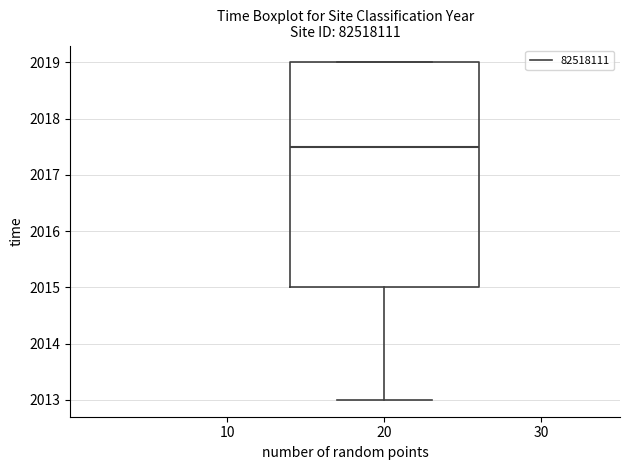

Read this box plot against the y-axis: the position of the median line, the range covered by the box, and the ends of both whiskers. The values are not printed on the chart, so give them approximately, as read against the axis.

median 2017.5, box 2015.0 to 2019.0, whiskers 2013.0 to 2019.0